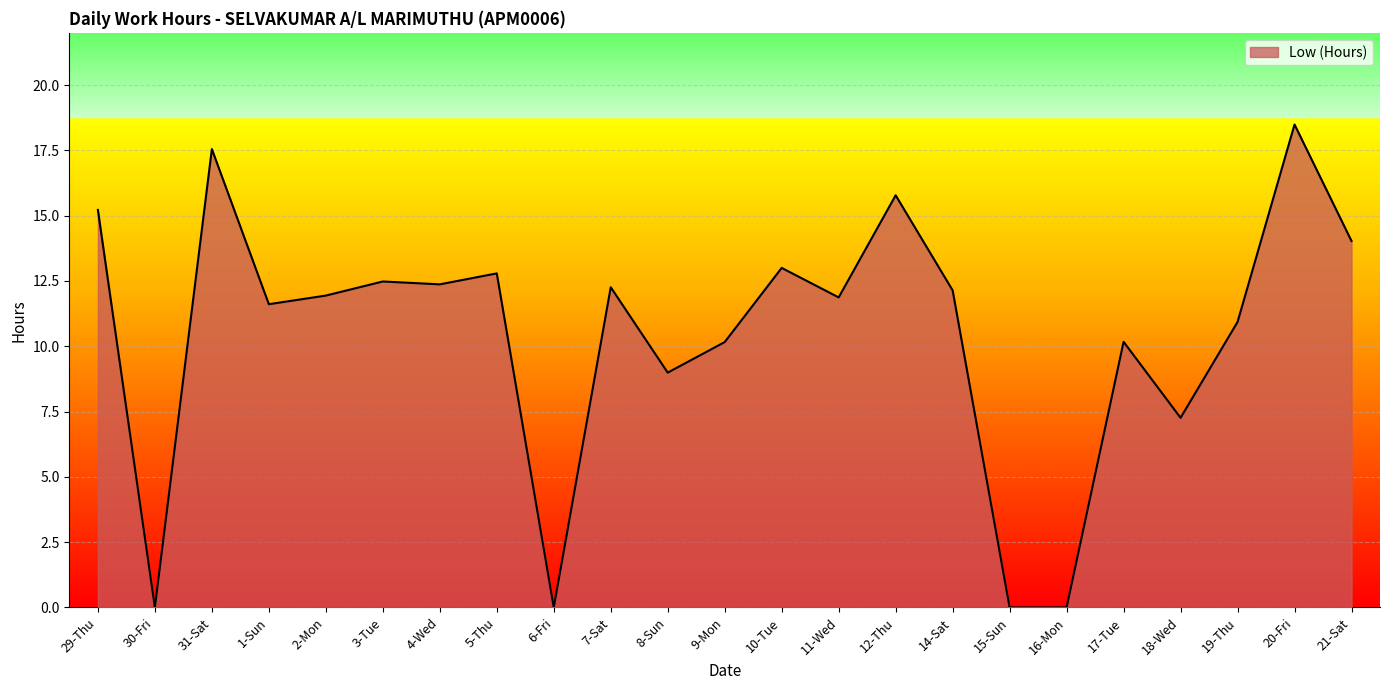

What is the change in value from 31-Sat to 8-Sun?

-8.6